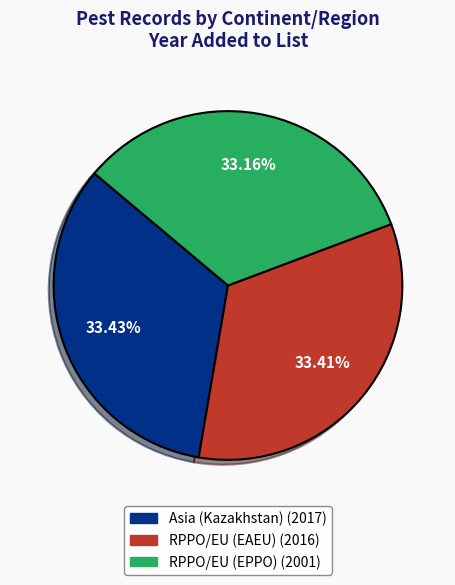

Do RPPO/EU (EAEU) and RPPO/EU (EPPO) together represent more than half of the pie?

Yes